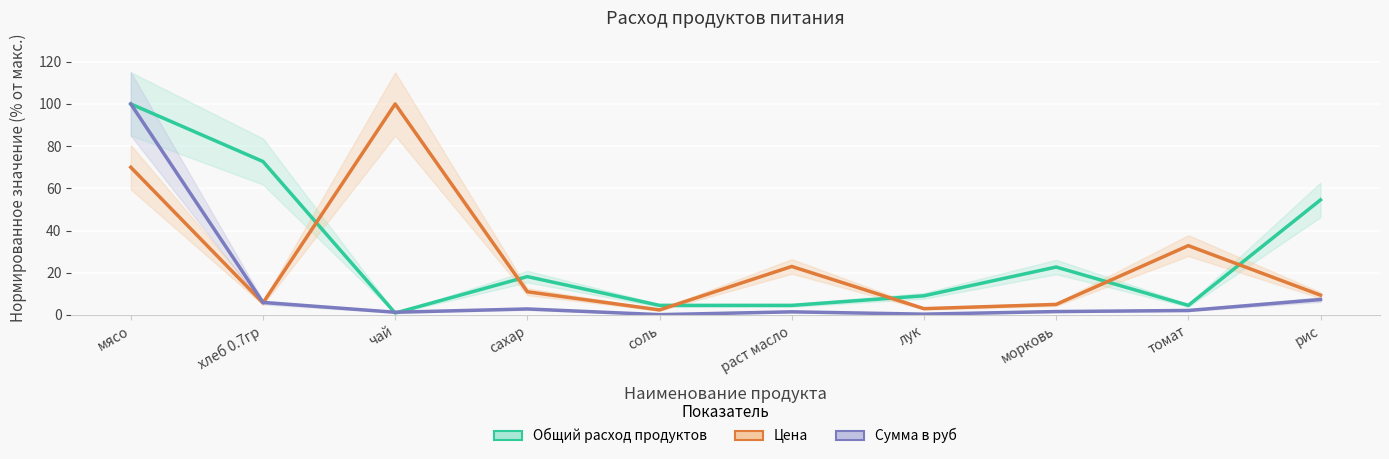

How many values in the Цена series exceed 11?

4